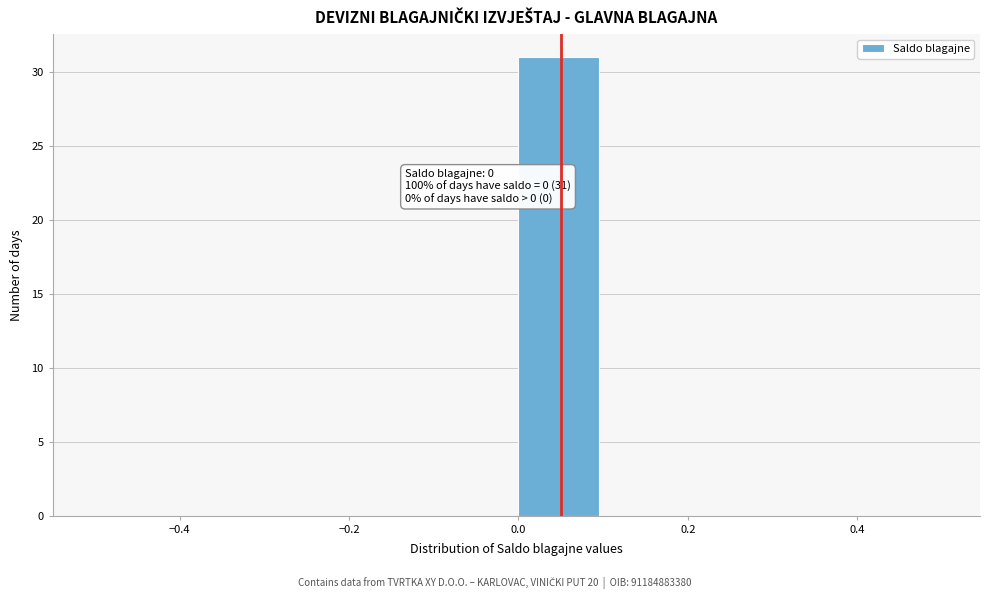

Over which range of the x-axis is the bar tallest?

0.0 to 0.1